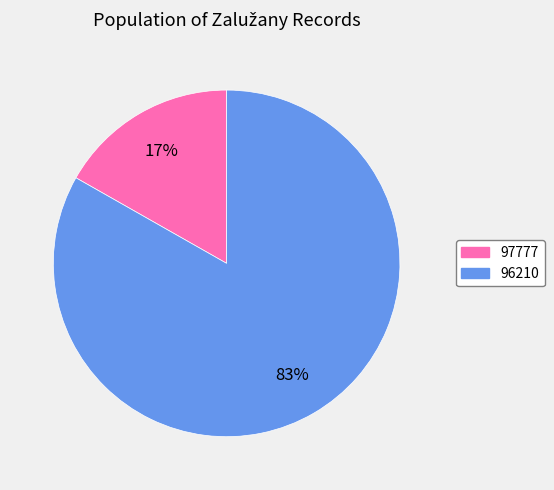

Which slice represents more than half of the pie?

96210